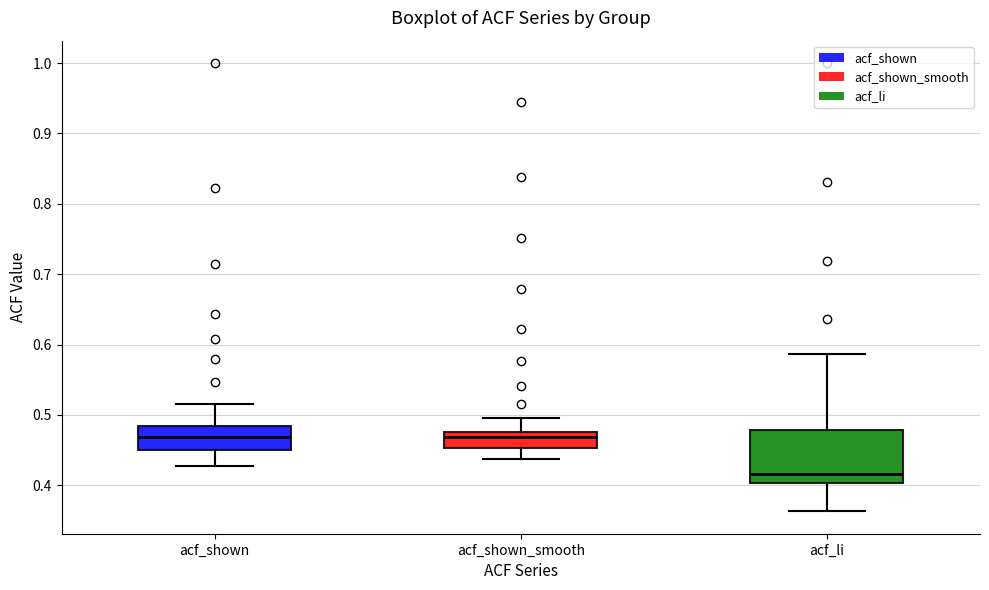

Which box has the lowest median line?

acf_li